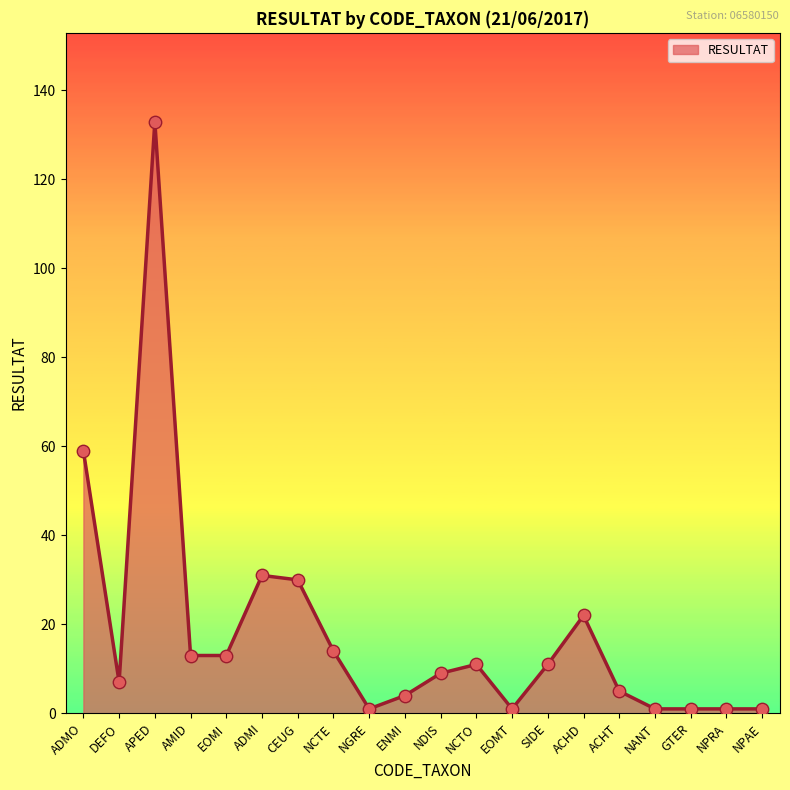

What is the ratio of the value at NPAE to the value at NDIS?

0.1